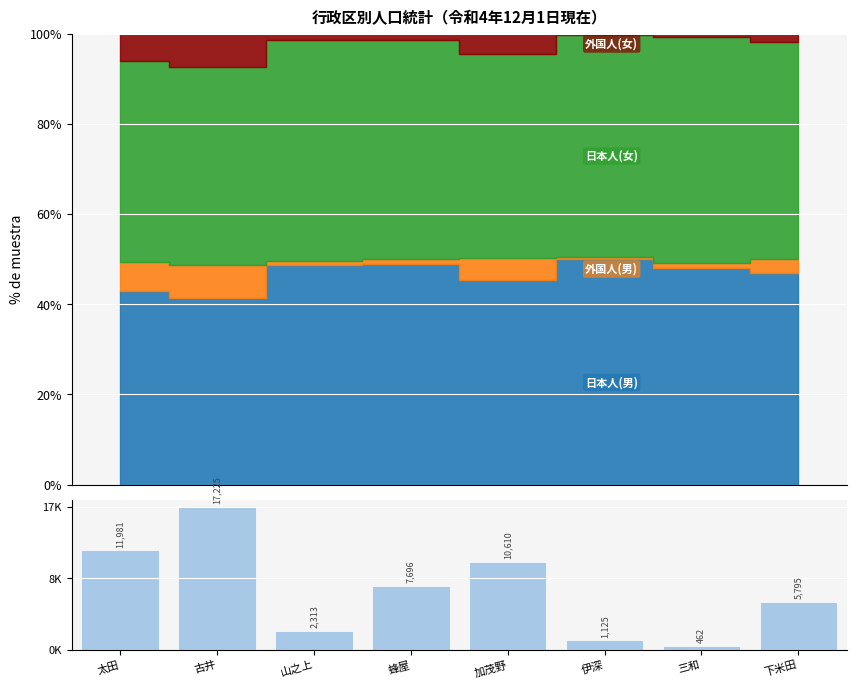

How many data points does each series have?

8